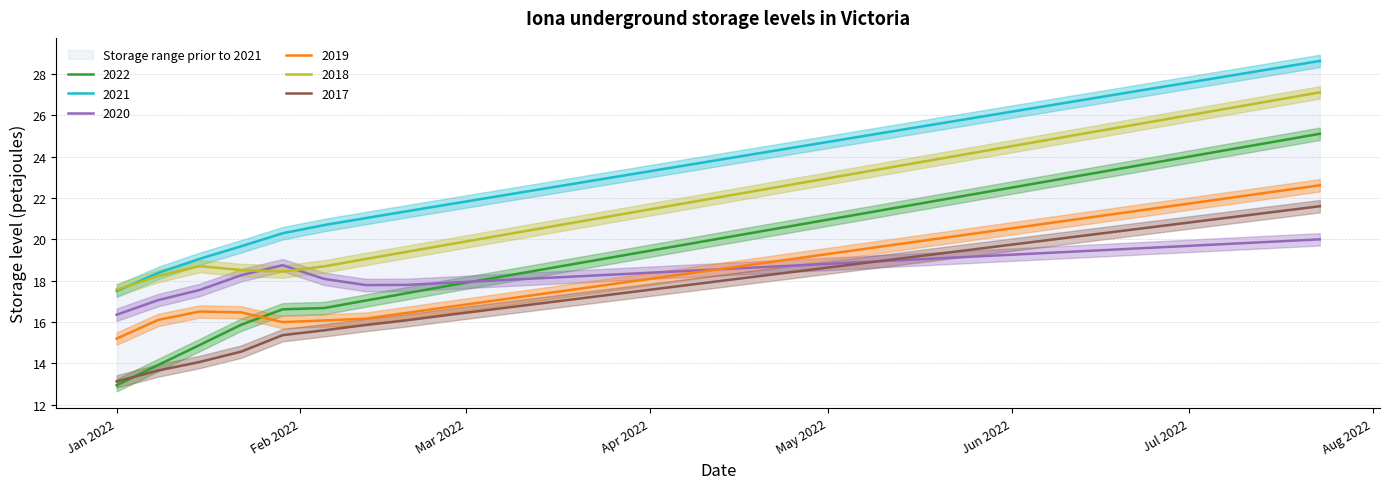

What is the minimum value for 2019?

15.2